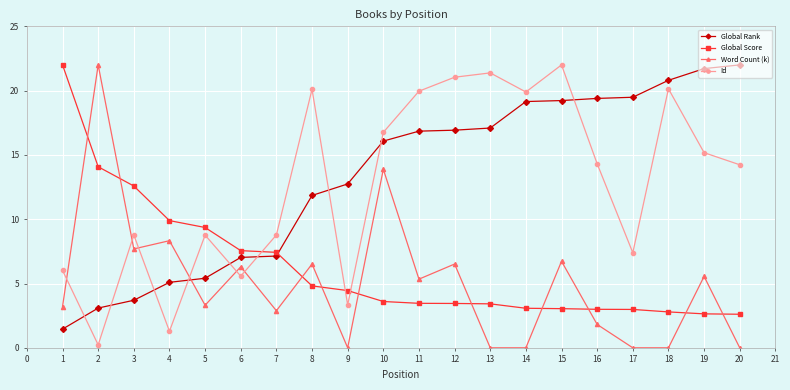

What is the difference between the second highest and second lowest values in the Global Rank series?

18.6